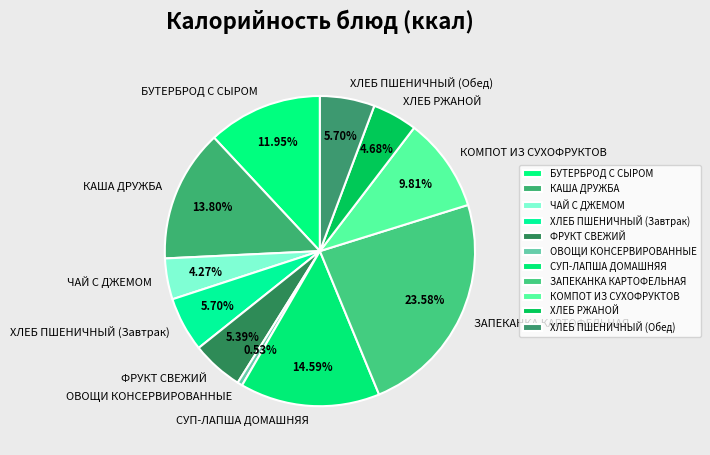

Is it true that ХЛЕБ РЖАНОЙ is 5% of the pie?

True